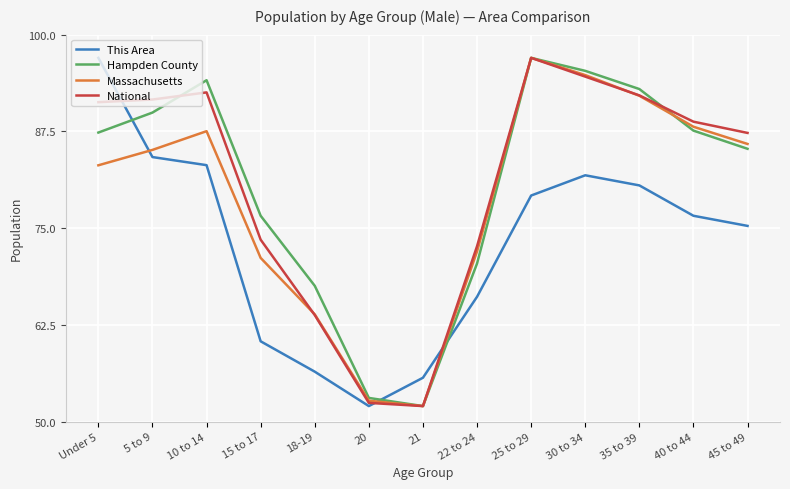

After their last crossing, which series has the higher values: Massachusetts or This Area?

Massachusetts